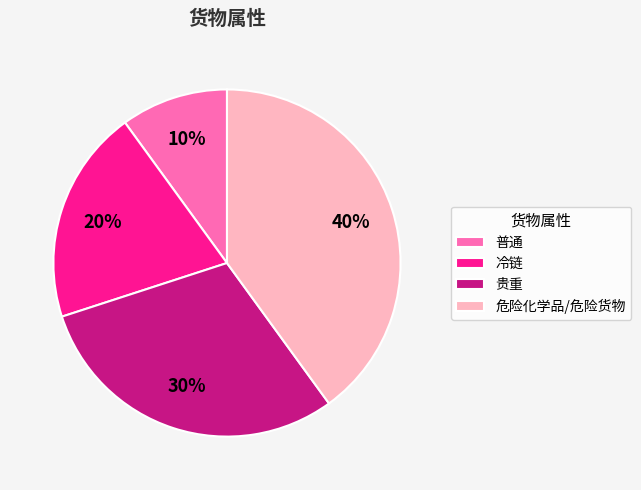

True or false: 危险化学品/危险货物 accounts for 51% of the total.

False